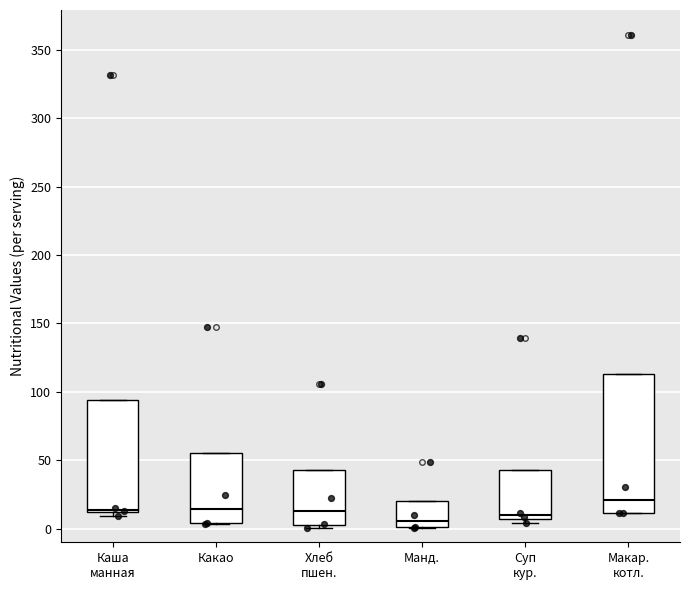

Comparing the boxes themselves (not the whiskers), which one is the tallest?

Макар. котл.